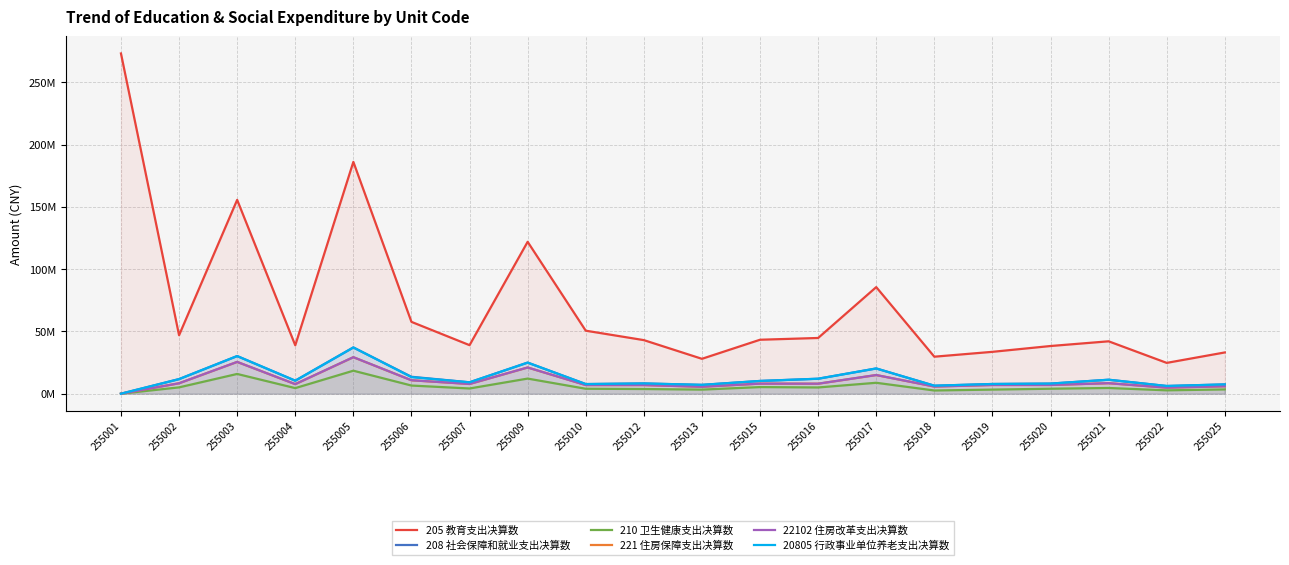

True or false: 20805 行政事业单位养老支出决算数 has more than 0 interior local peaks.

True